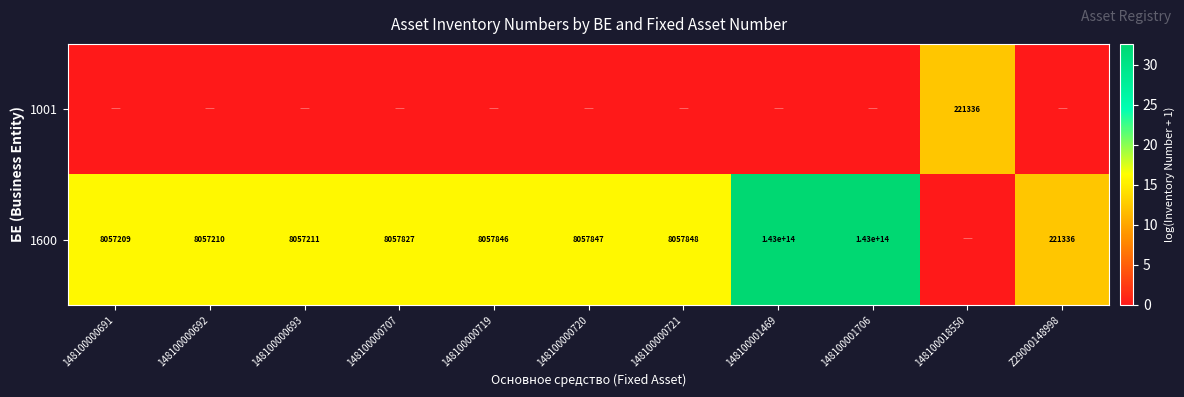

Which has a higher value, 148100018550 or 148100000691?

148100018550